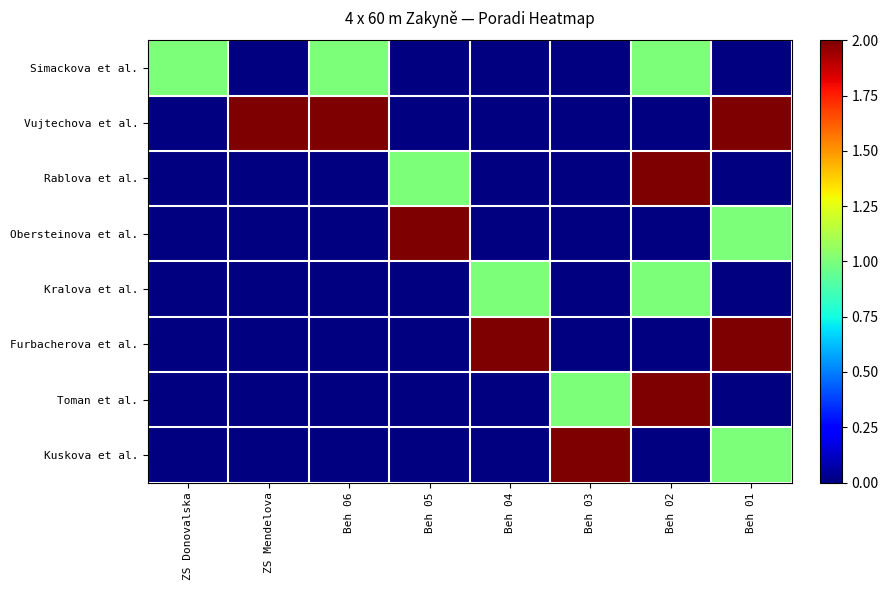

What is the maximum value shown in the chart?

2.0